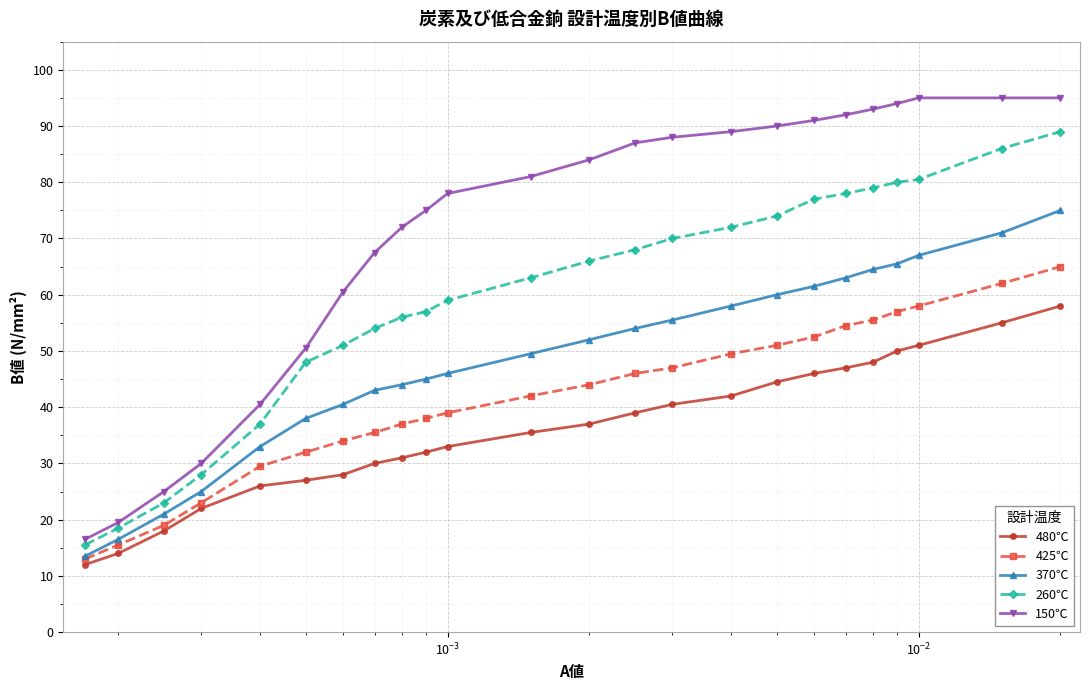

What are all the series names shown in the legend?

480℃, 425℃, 370℃, 260℃, 150℃